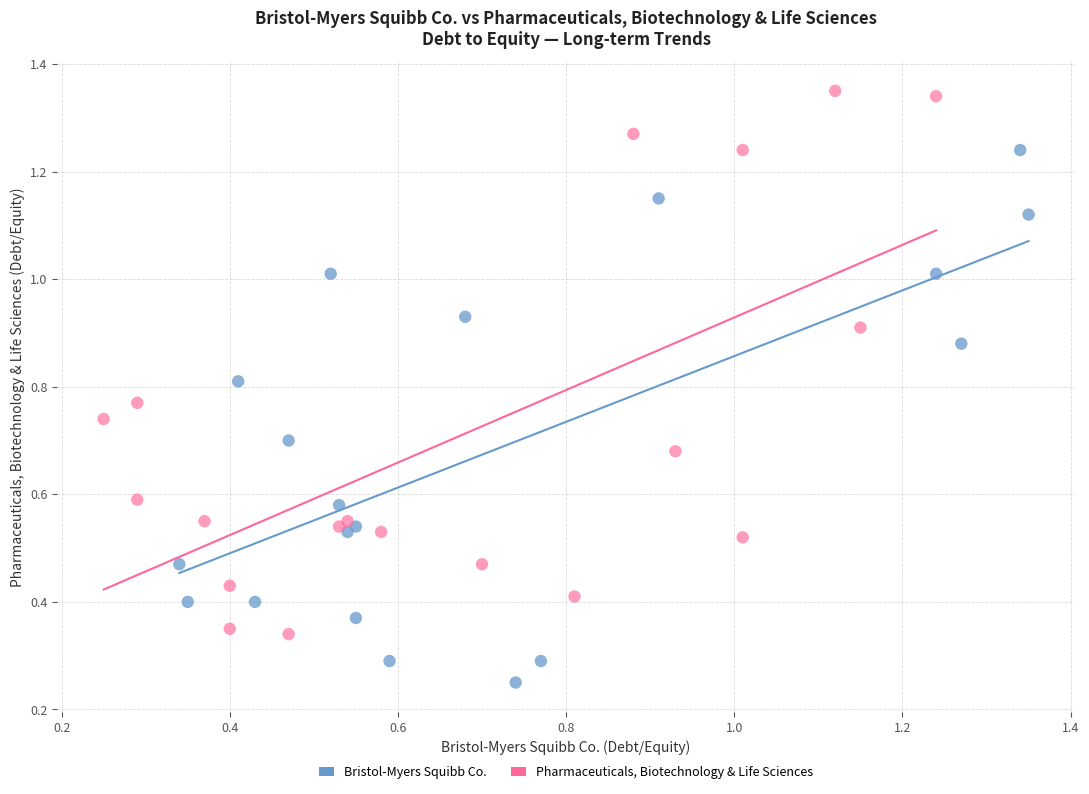

Which series contains the highest Y value?

Pharmaceuticals, Biotechnology & Life Sciences